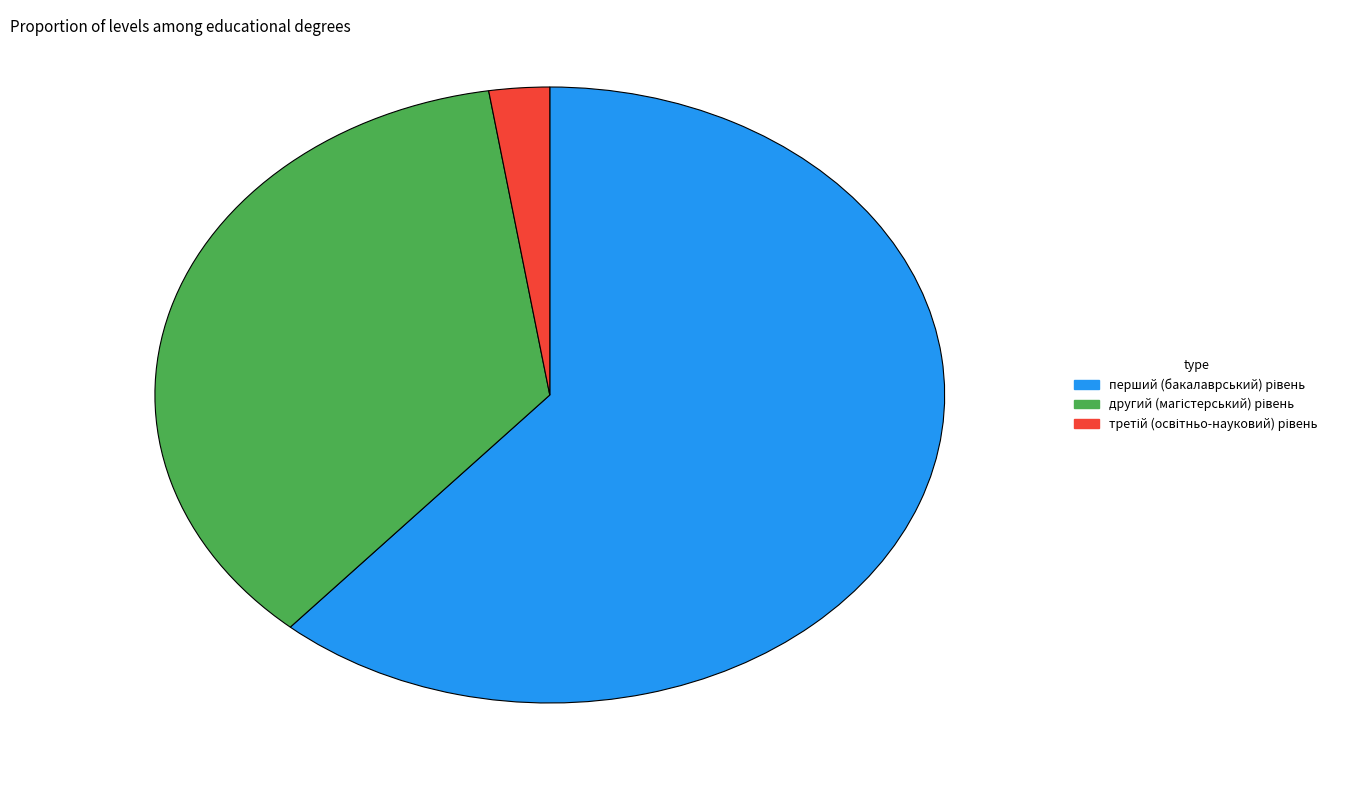

Is there a majority slice in this chart?

Yes